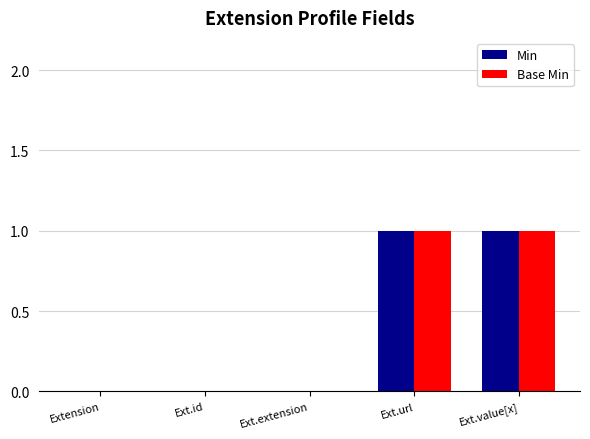

Reading left to right, extract all data points from this chart.

Min: Extension=0	Ext.id=0	Ext.extension=0	Ext.url=1	Ext.value[x]=1
Base Min: Extension=0	Ext.id=0	Ext.extension=0	Ext.url=1	Ext.value[x]=1